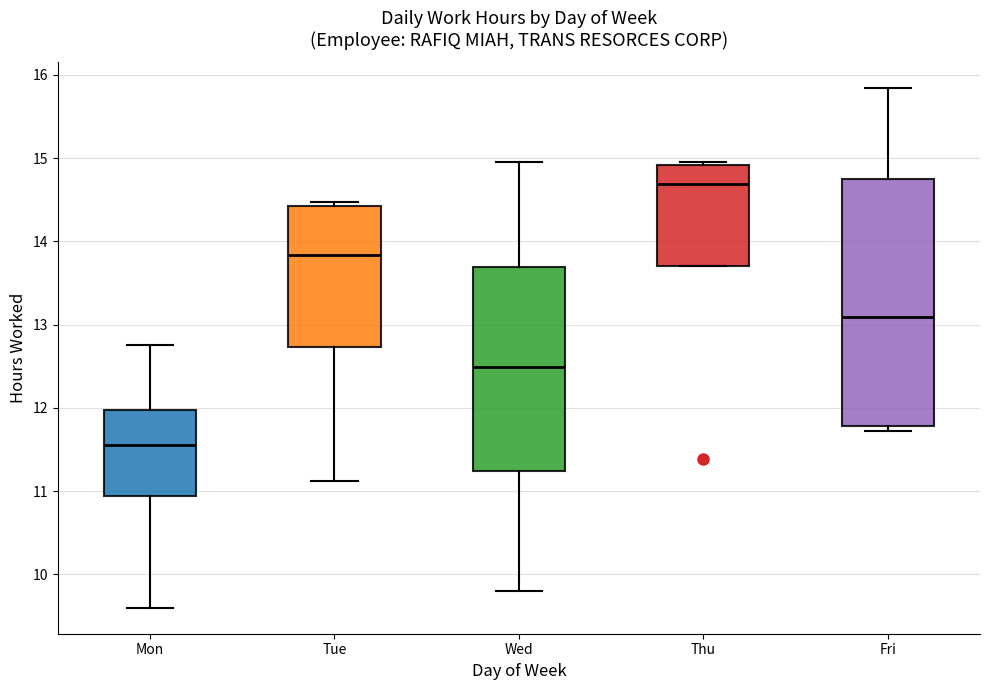

Which box is the tallest, from its lower edge to its upper edge?

Fri